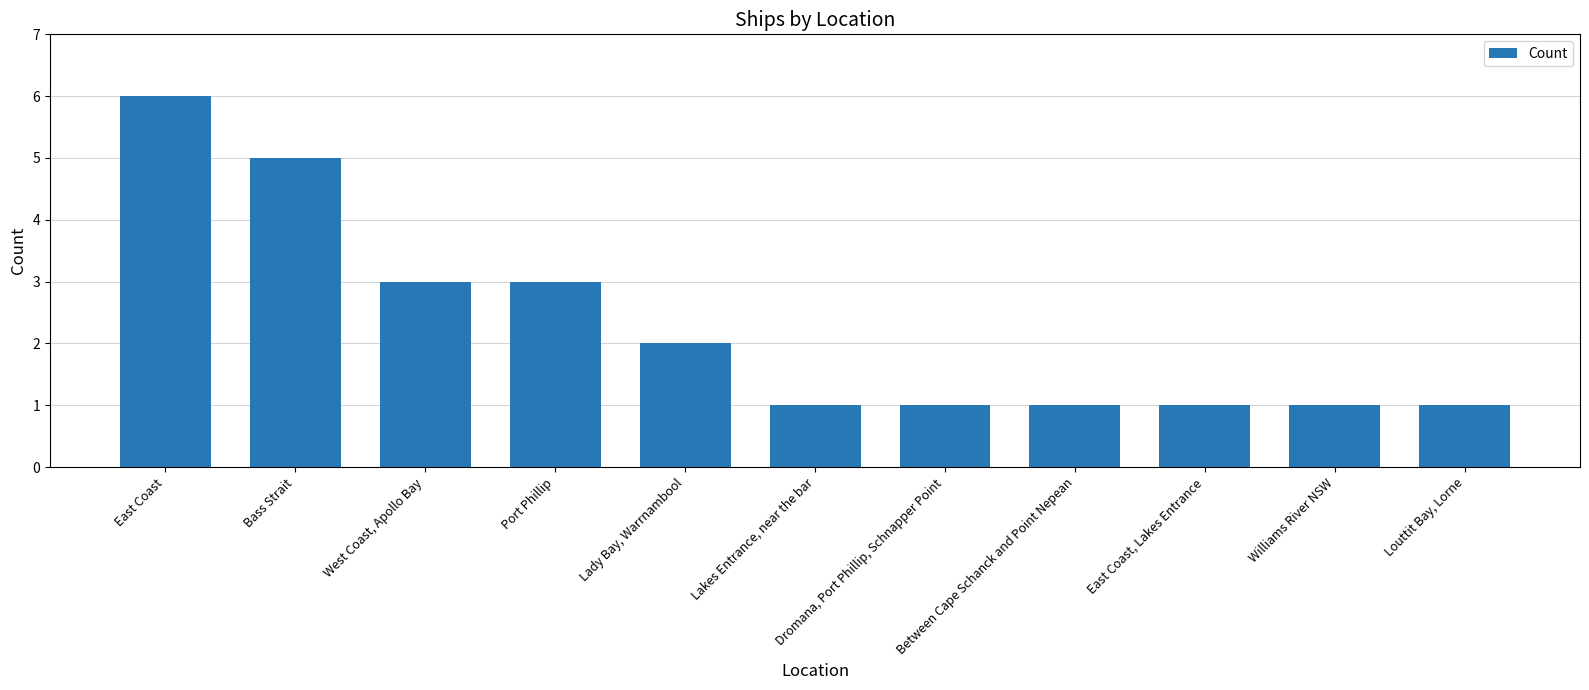

The value at Williams River NSW is 1. True or false?

True